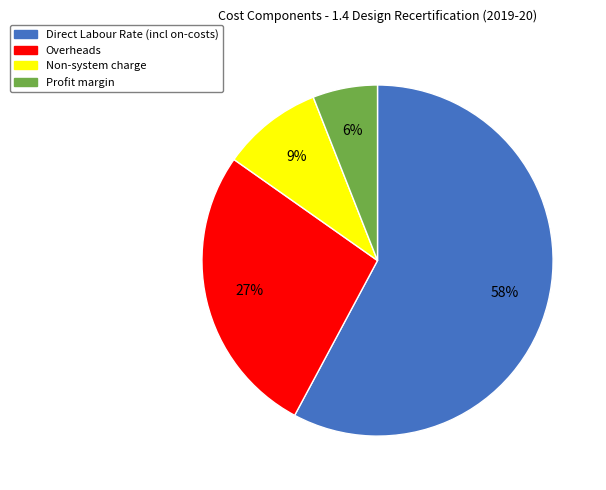

Do Profit margin and Non-system charge together represent more than half of the pie?

No